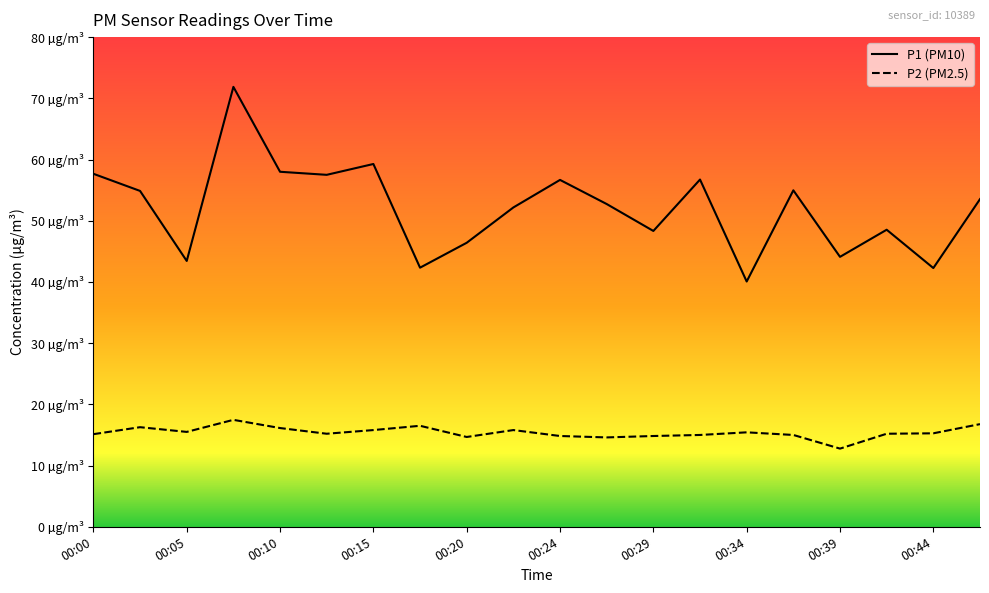

What are all the series names shown in the legend?

P1, P2